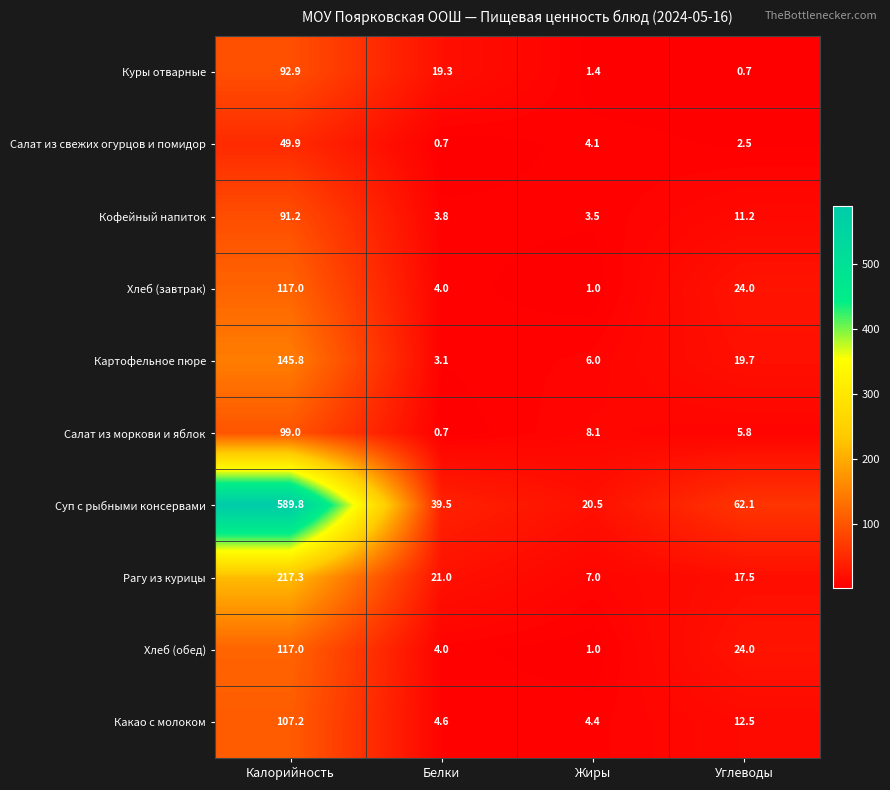

At which label is Кофейный напиток closest to 47?

Углеводы